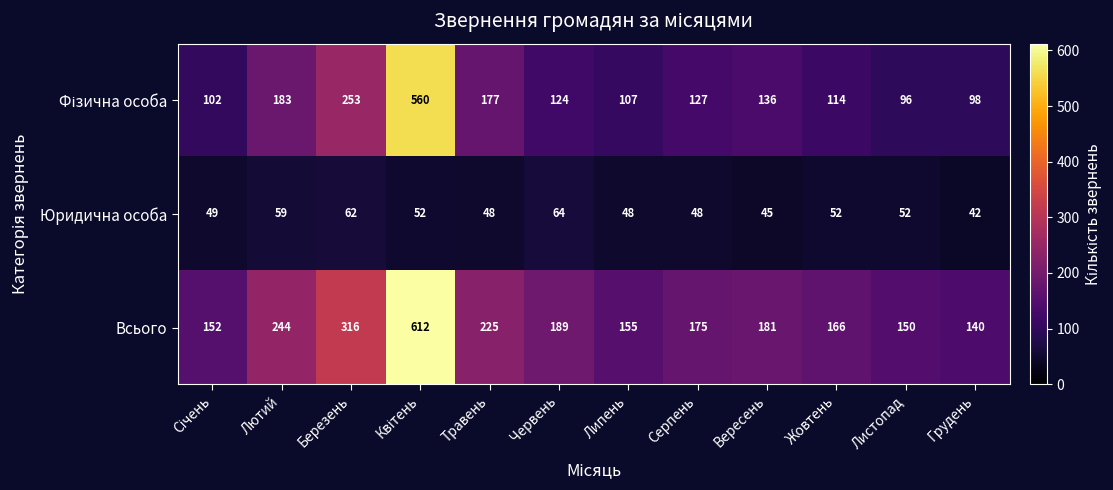

Which series has the widest spread of values?

Всього